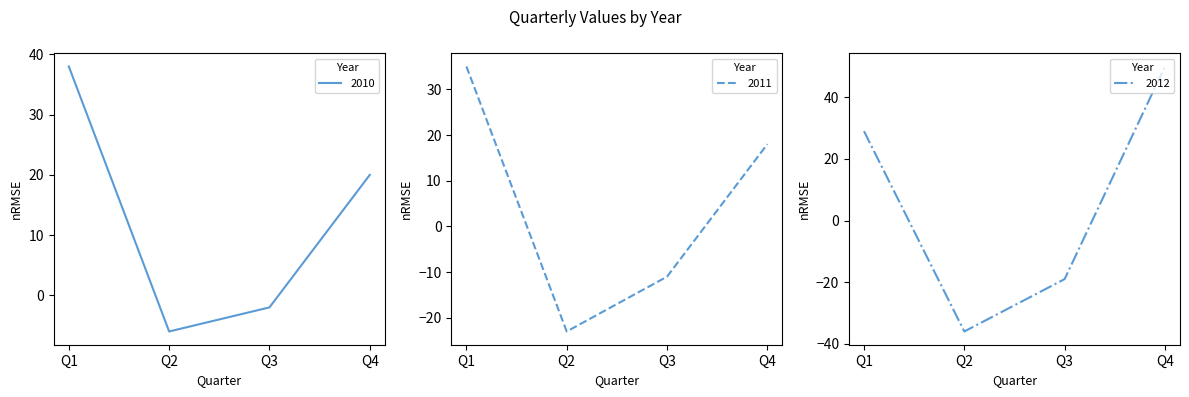

Is the value of 2011 at Q1 greater than the value of 2010 at Q1?

No